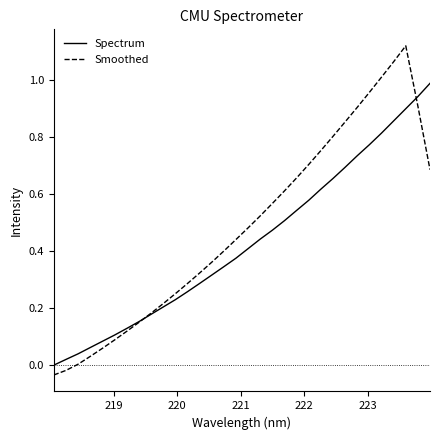

Which series has the largest total across all categories?

Smoothed